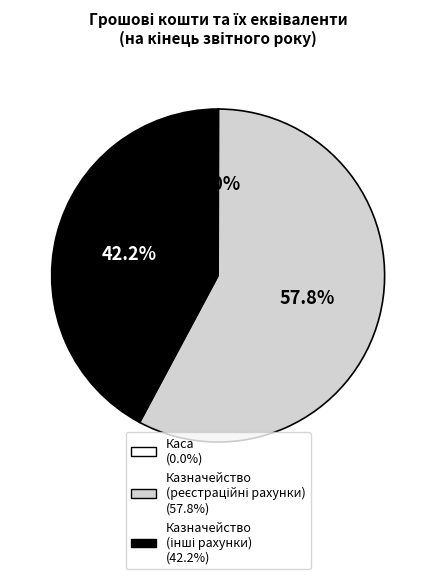

Is there a majority slice in this chart?

Yes